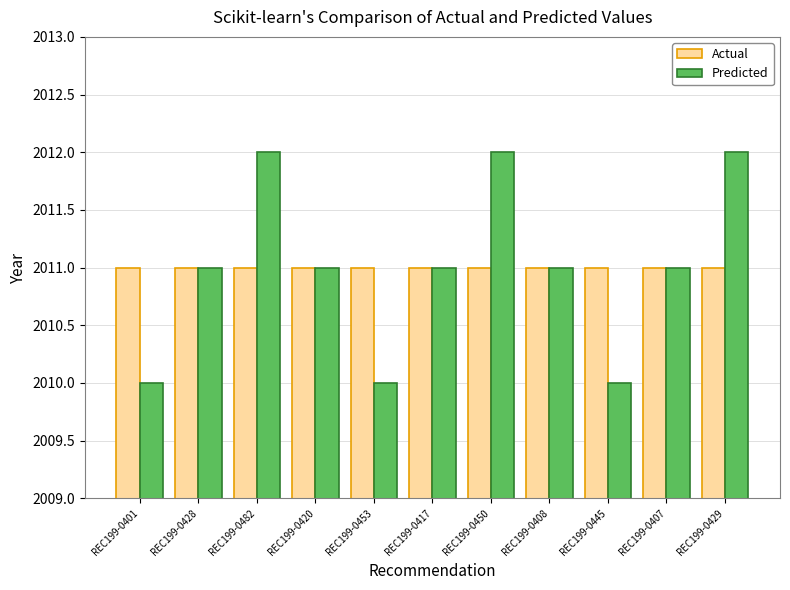

Which series changed the most between REC199-0401 and REC199-0428?

Predicted